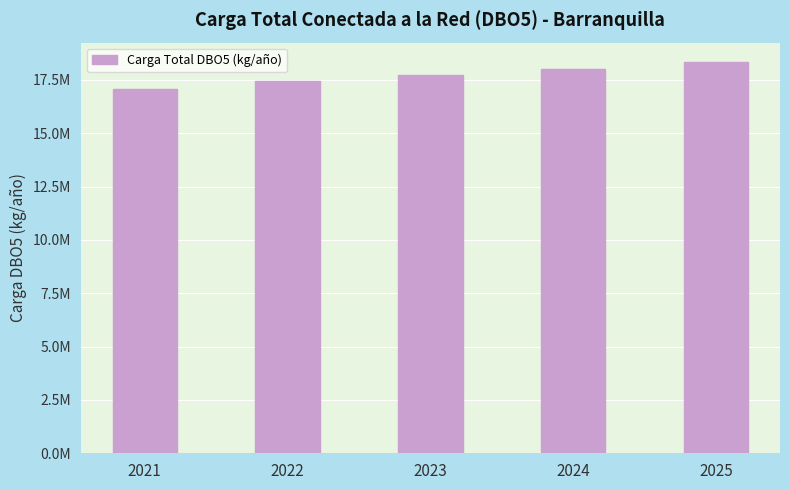

What is the sum of the values at 2025 and 2023?

36069395.1